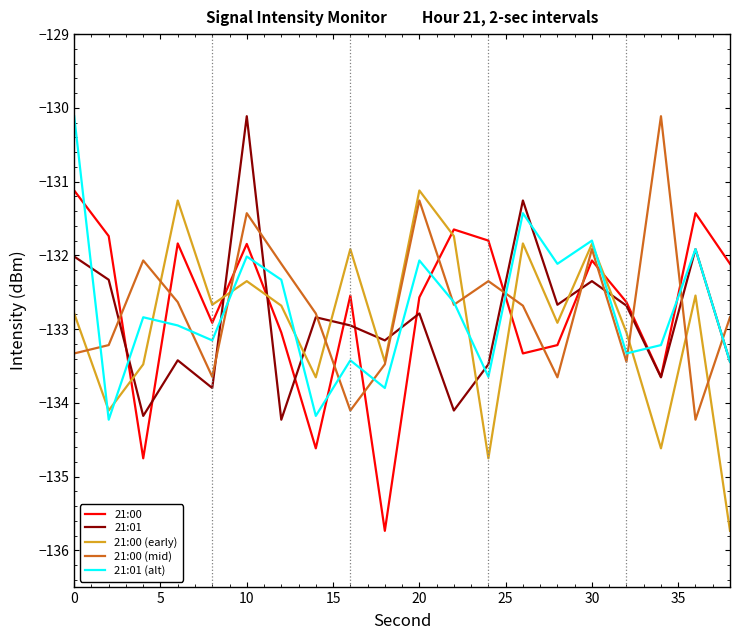

In 21:00 (mid), how many points are higher than both neighbors (excluding endpoints)?

6